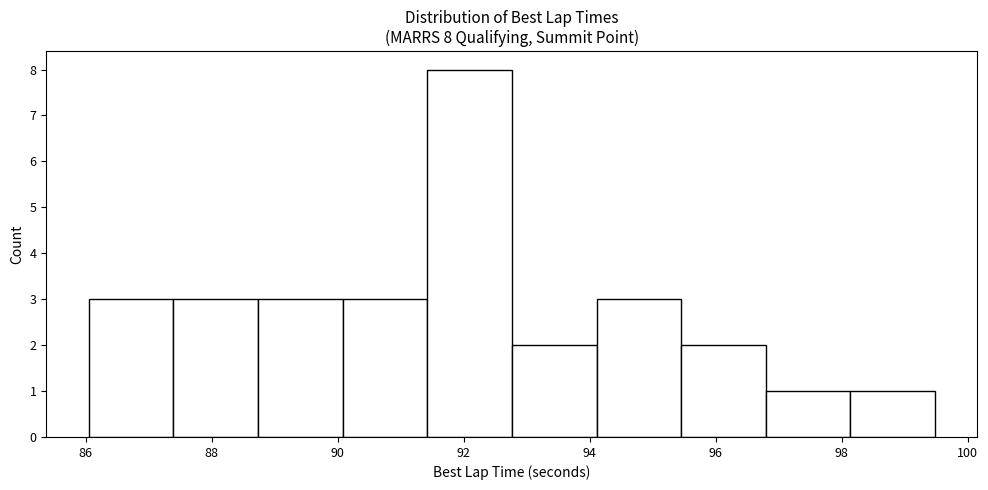

Which range on the x-axis has the tallest bar?

91.4 to 92.8